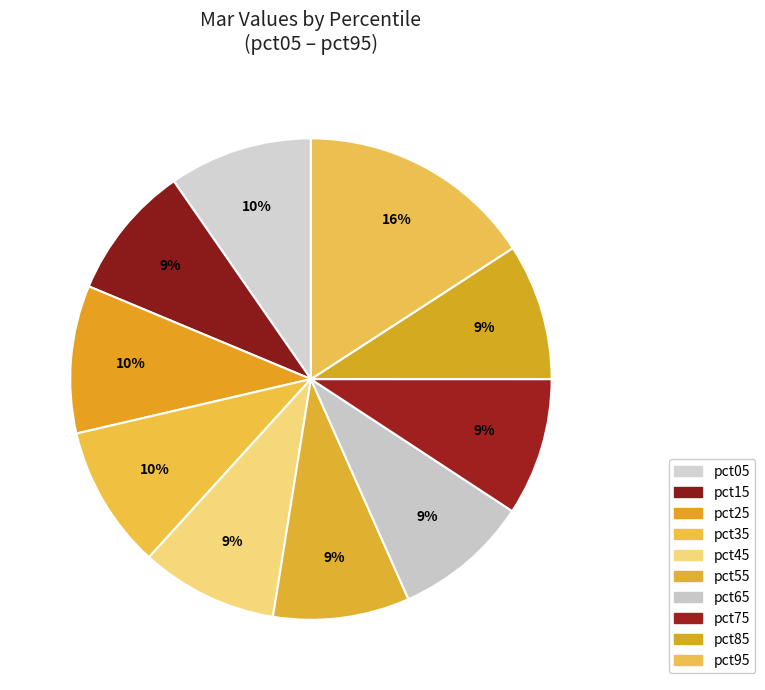

To the nearest percent, what is the difference between the largest and smallest slice percentages?

7%